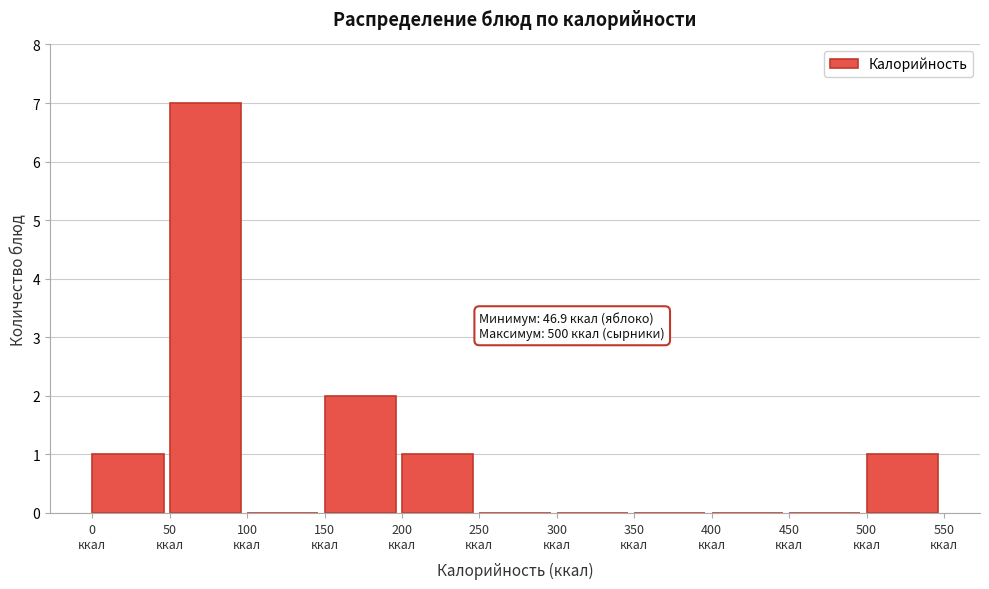

Over which range of the x-axis is the bar tallest?

50 to 100